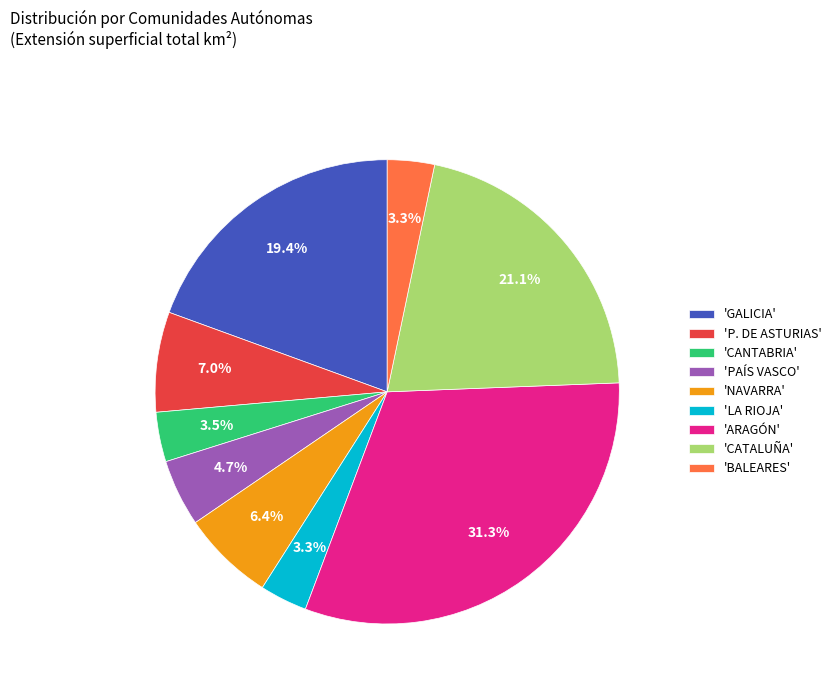

How many slices are in this pie chart?

9